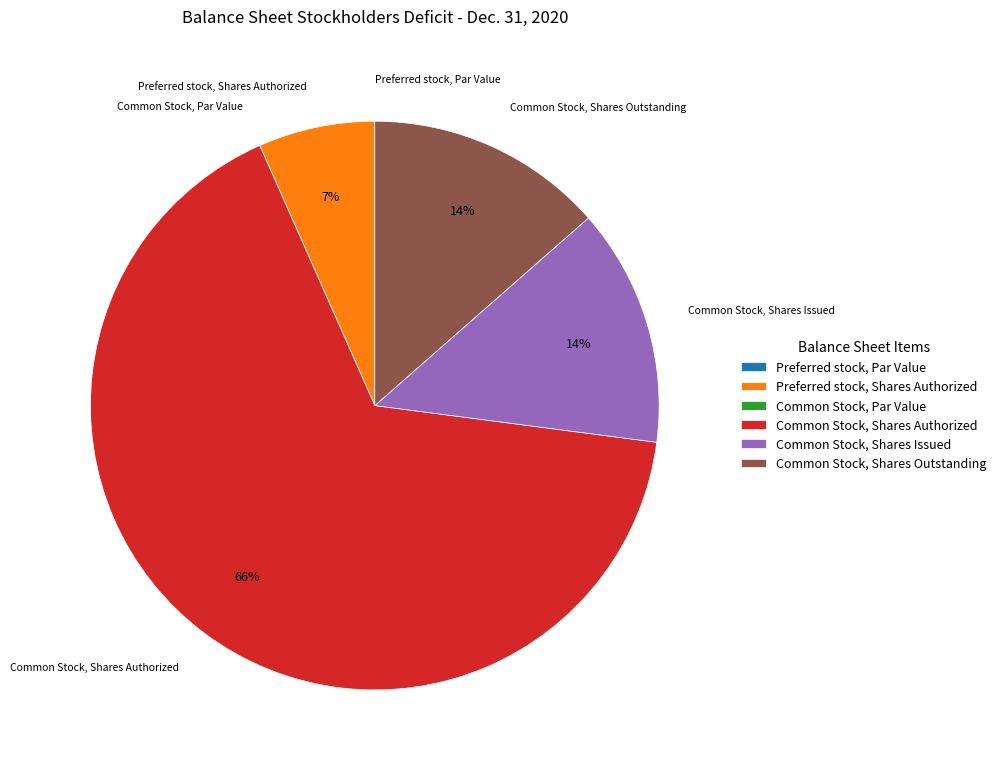

Which slice is the largest?

Common Stock, Shares Authorized